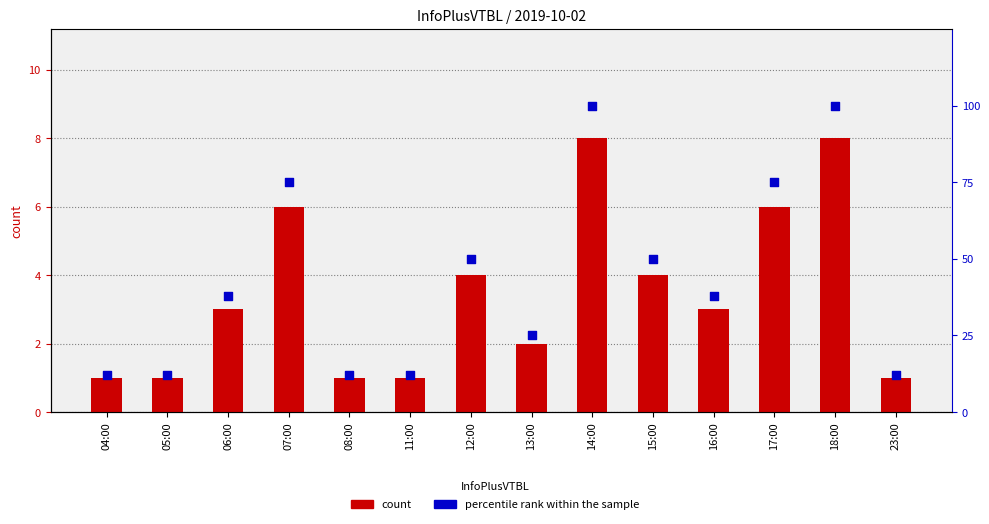

Which series has the widest spread of Y values?

percentile rank within the sample